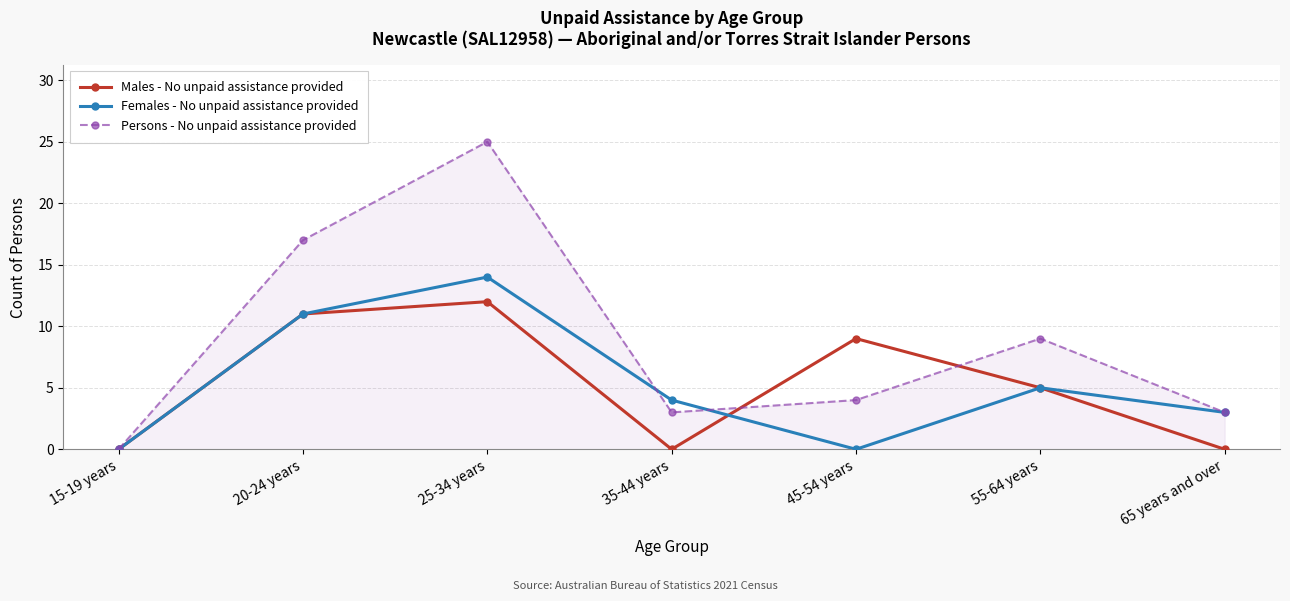

The Females - No unpaid assistance provided series shows 7 at 15-19 years. True or false?

False